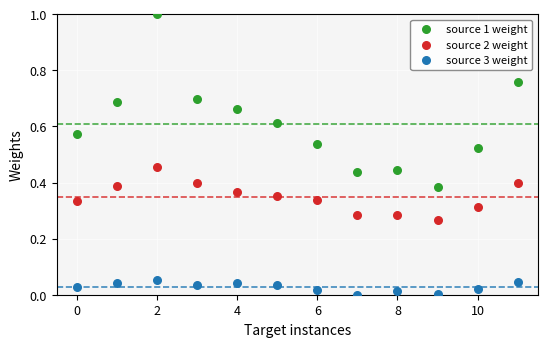

Which series has the widest spread of Y values?

source 1 weight